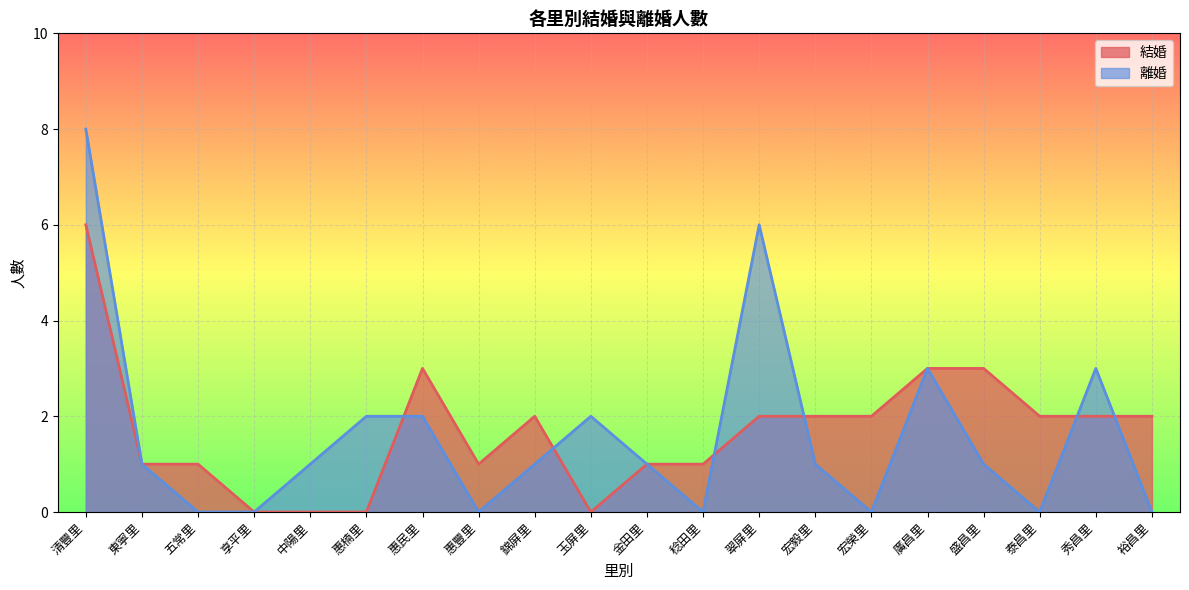

How many data points in 結婚 are above 2?

4